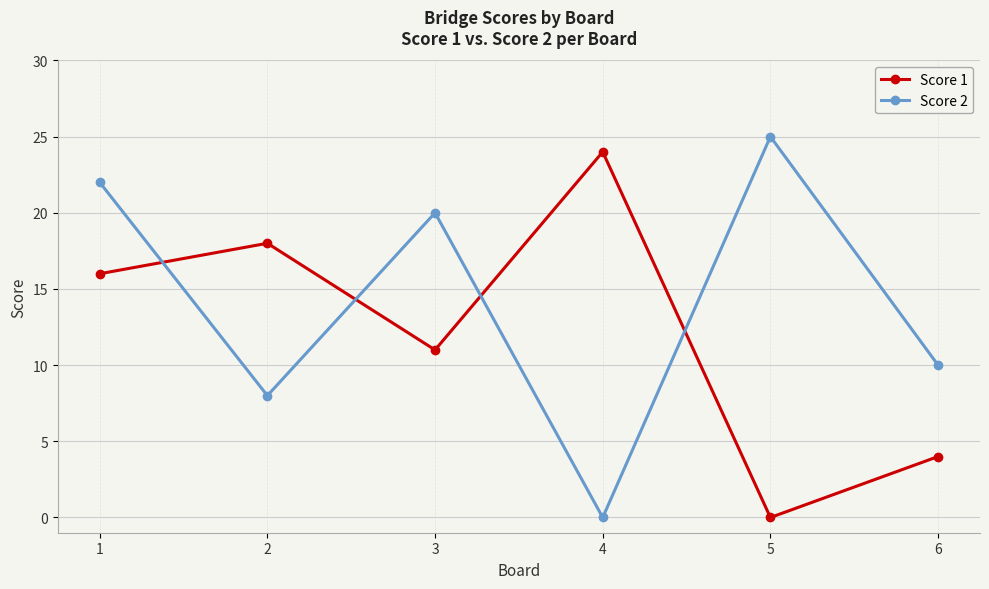

At which category is the sum across all series the highest?

1